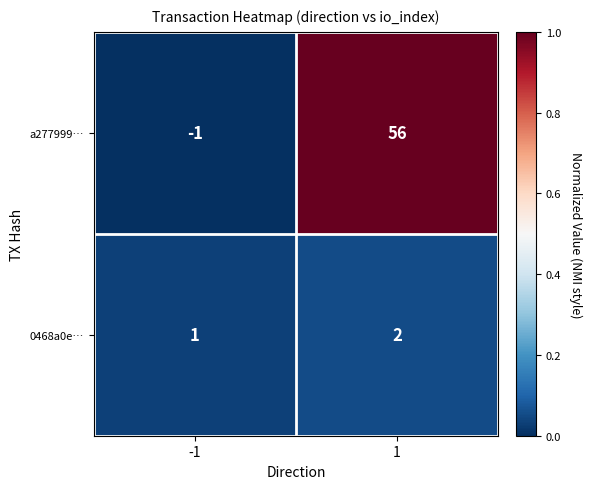

What is the sum of the 0468a0e… values at 1 and -1?

3